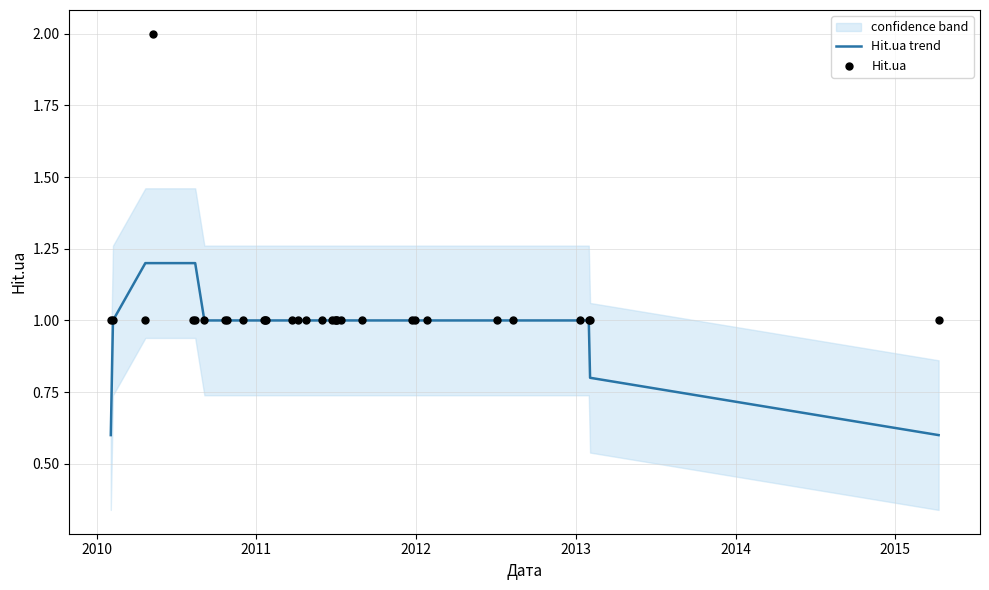

Which series has the largest total across all categories?

Hit.ua